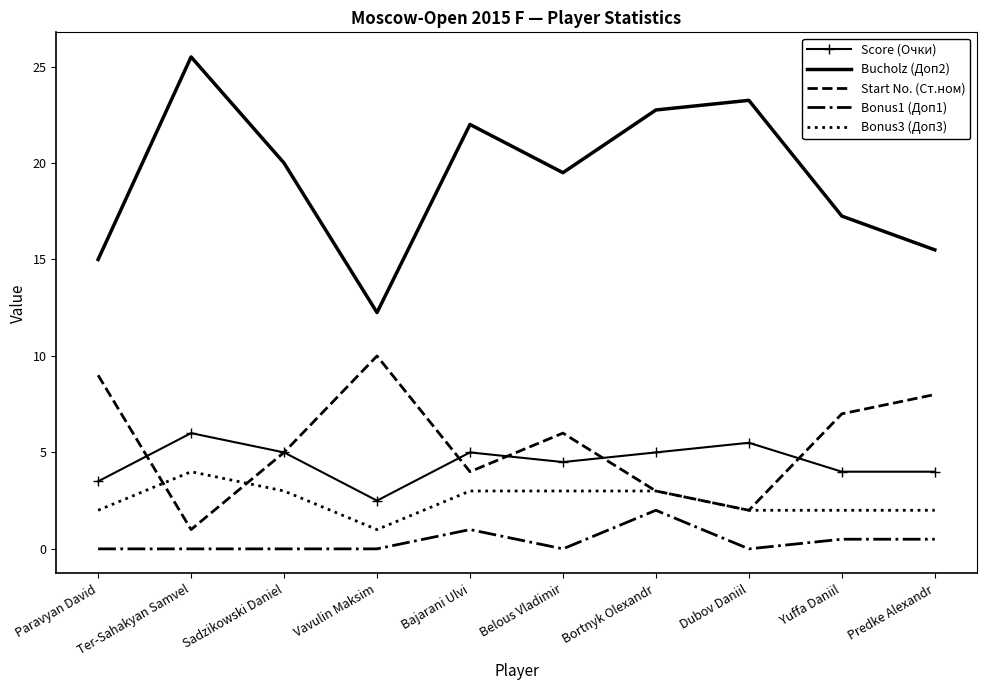

What is the difference between the maximum and second lowest values in the Score (Очки) series?

2.5